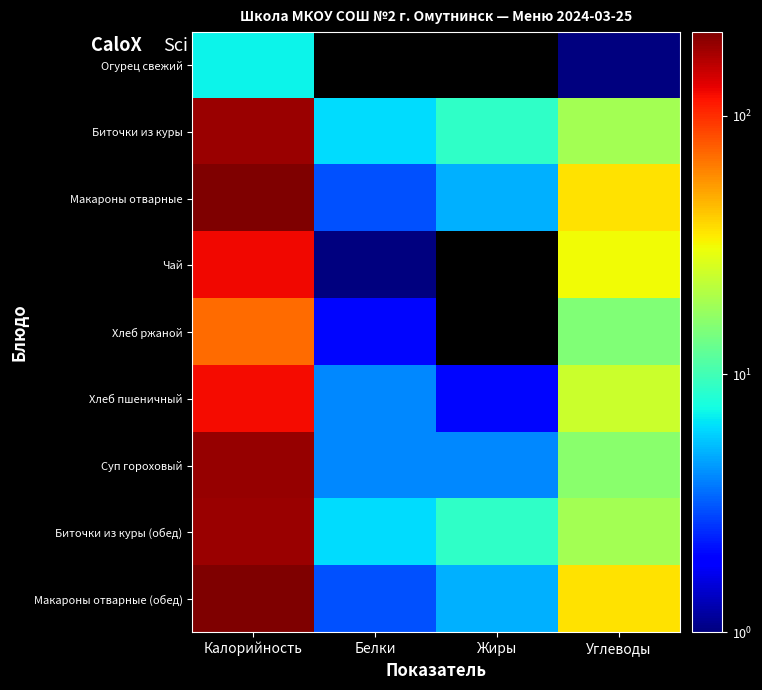

Which has a higher value, Жиры or Калорийность?

Калорийность